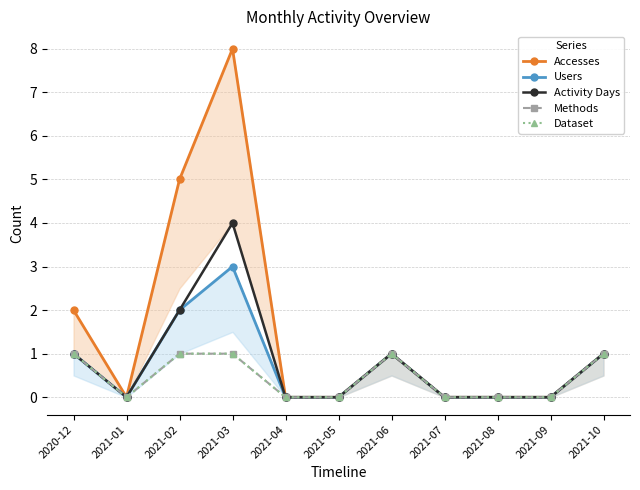

True or false: Dataset and Accesses intersect in this chart.

False